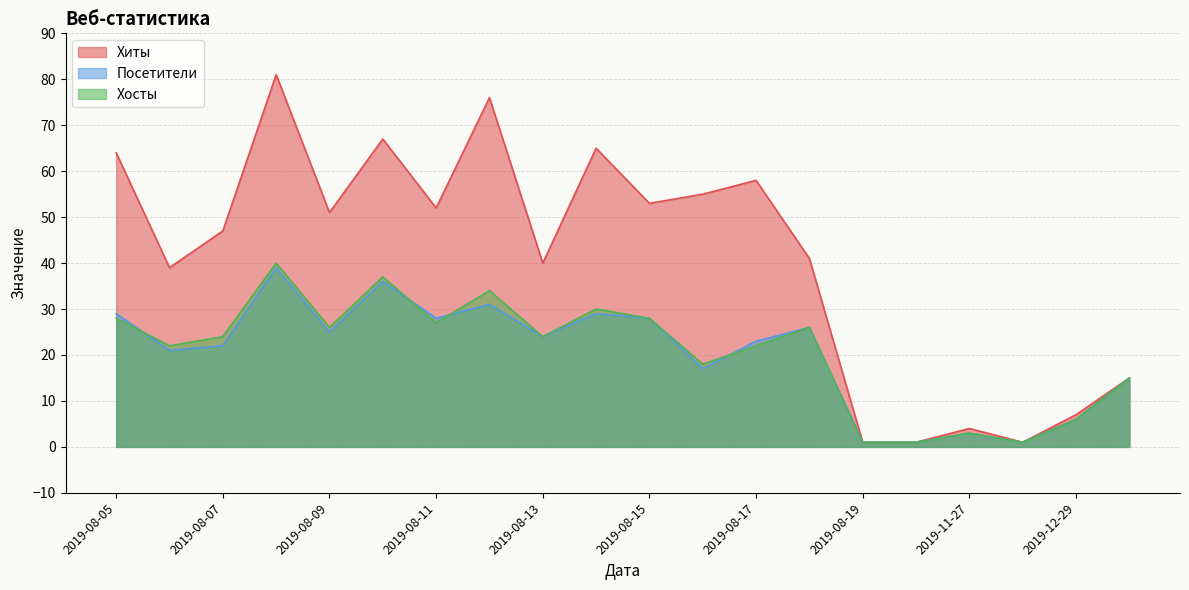

In Посетители, how many points are higher than both neighbors (excluding endpoints)?

6